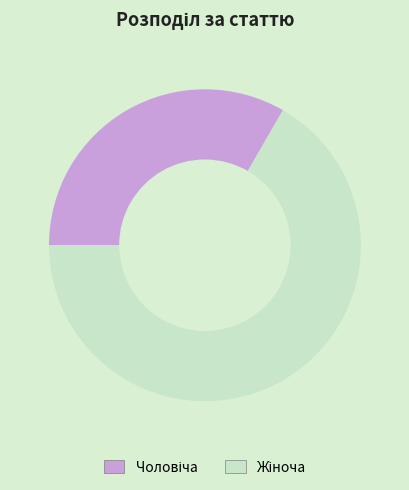

Count the number of slices in the pie.

2